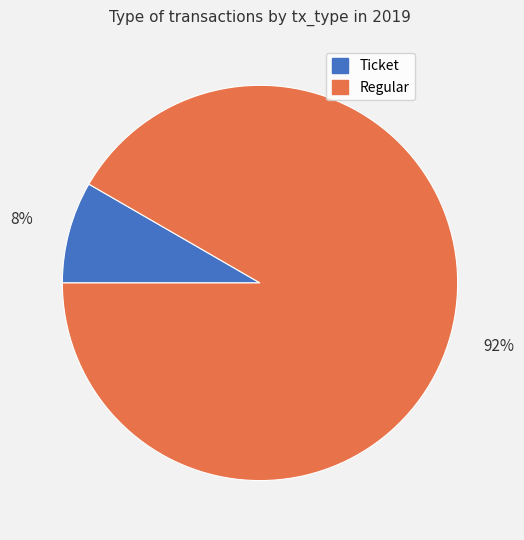

To the nearest percent, what is the average slice percentage?

50%